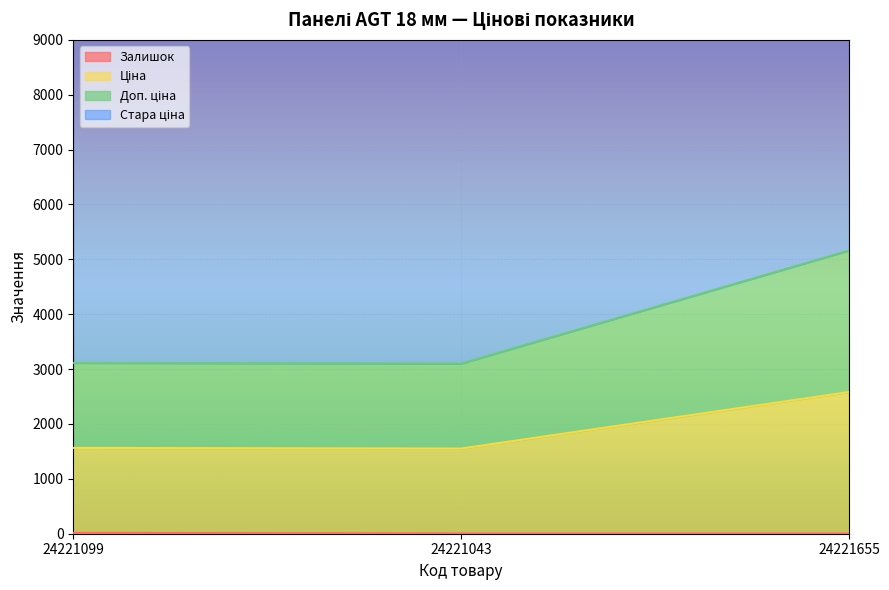

What is the average value of the Доп. ціна series?

3790.7